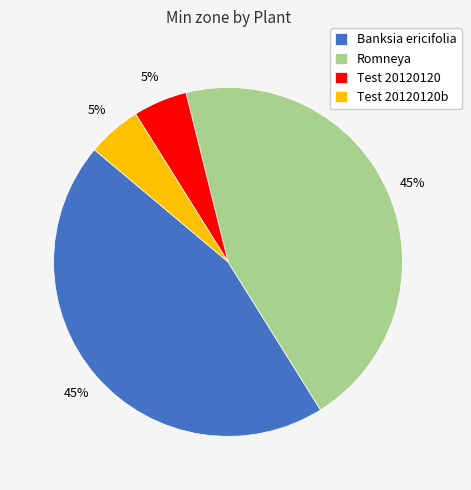

Is the sum of Test 20120120 and Test 20120120b greater than half?

No